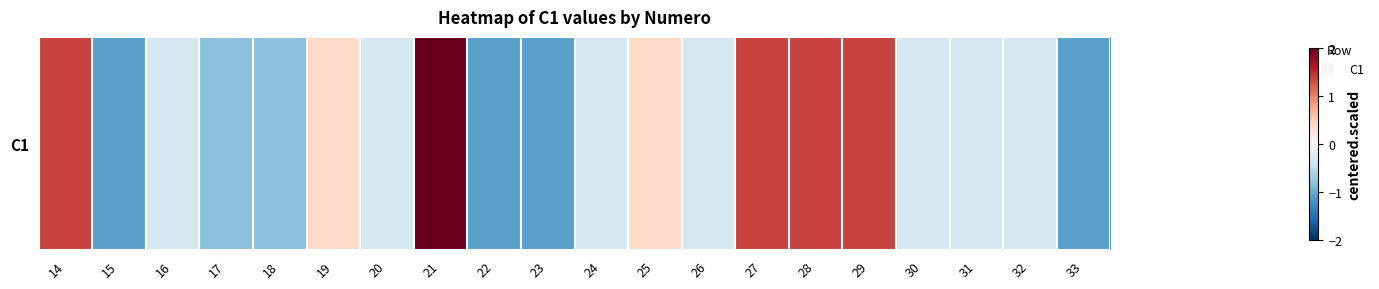

What is the maximum value shown in the chart?

2.3